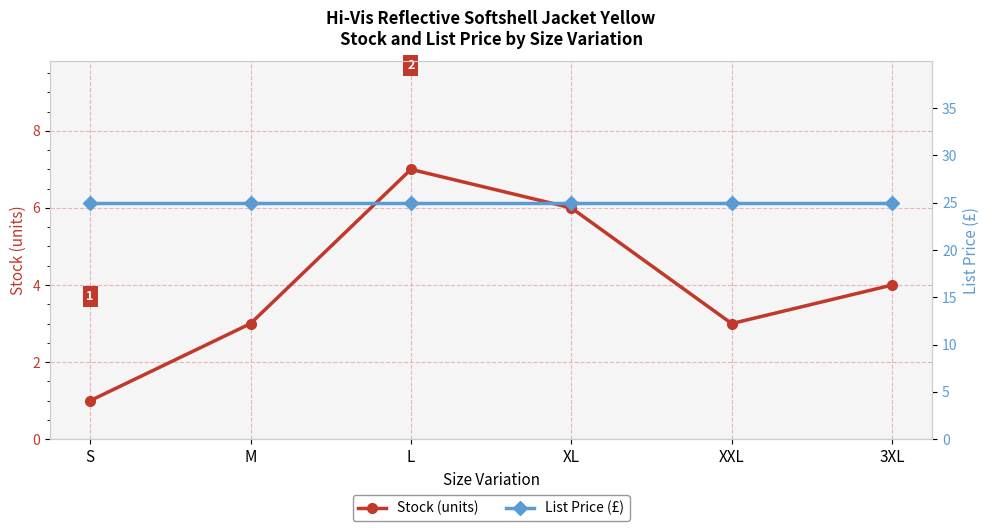

Is this an area chart (filled region under the line)?

No